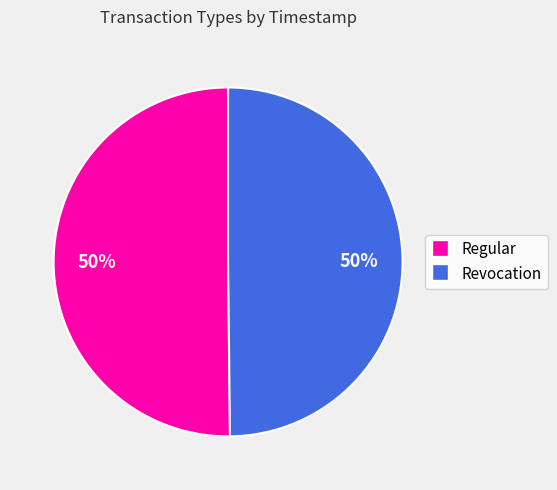

The Regular slice represents 61% of the pie. True or false?

False